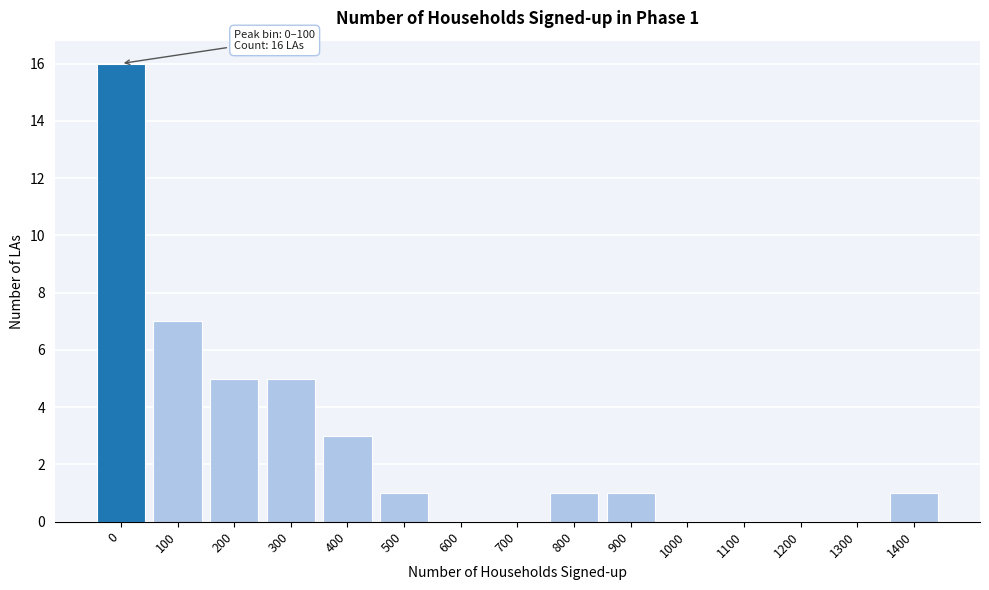

Reading left to right, what are all the values shown in this chart?

0=16	100=7	200=5	300=5	400=3	500=1	600=0	700=0	800=1	900=1	1000=0	1100=0	1200=0	1300=0	1400=1